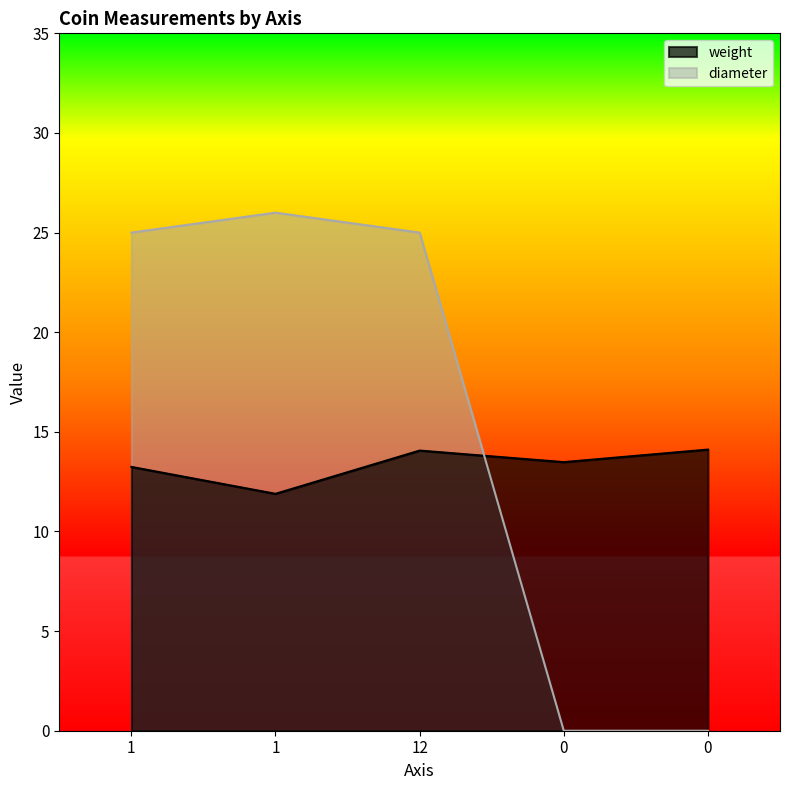

How many intersections are there between weight and diameter?

1